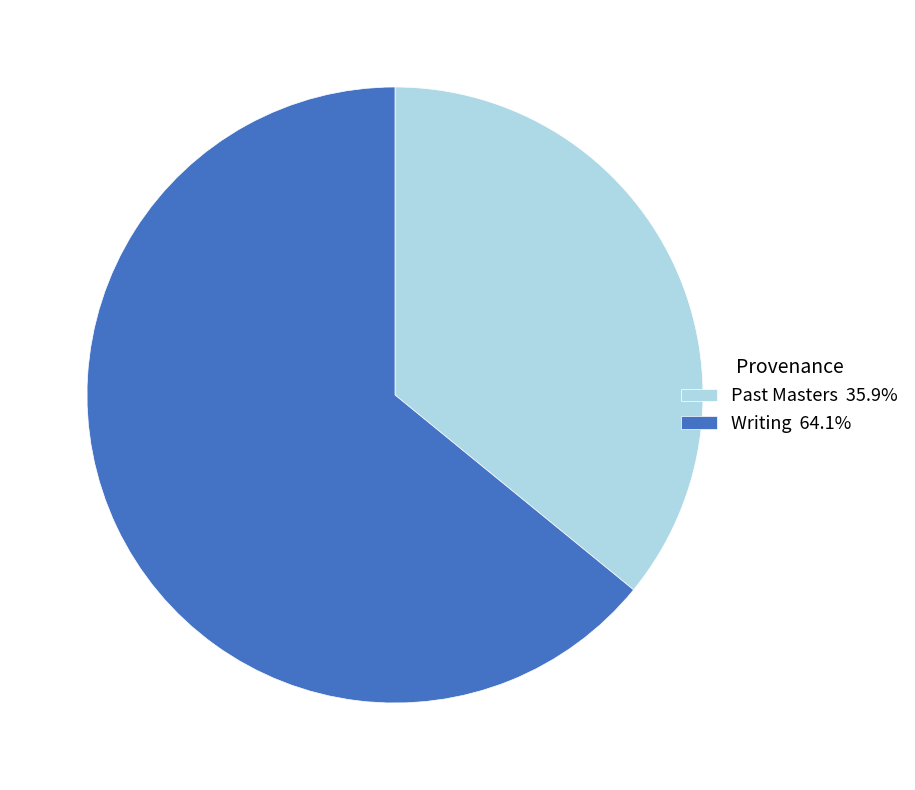

How many segments does this pie chart have?

2